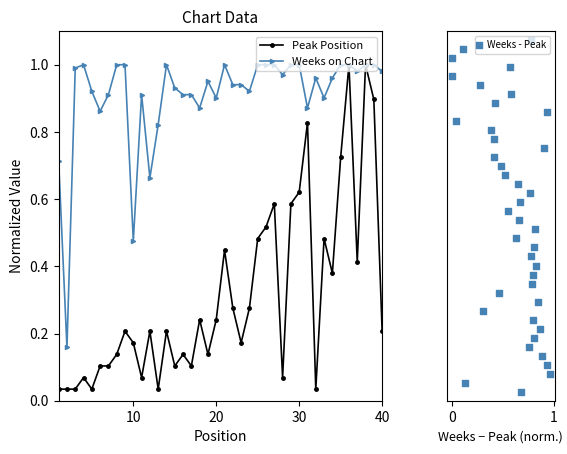

Which series reaches the maximum Y coordinate?

Weeks - Peak